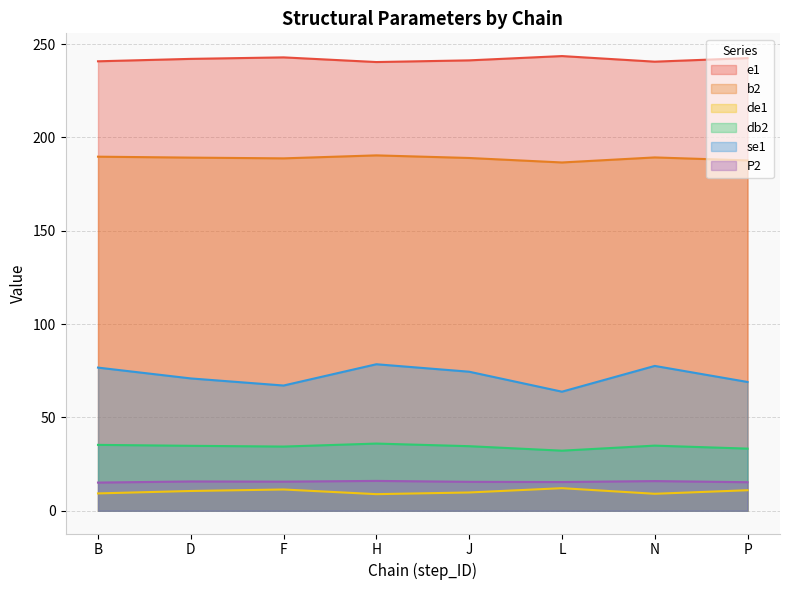

True or false: b2 and se1 cross at least once.

False